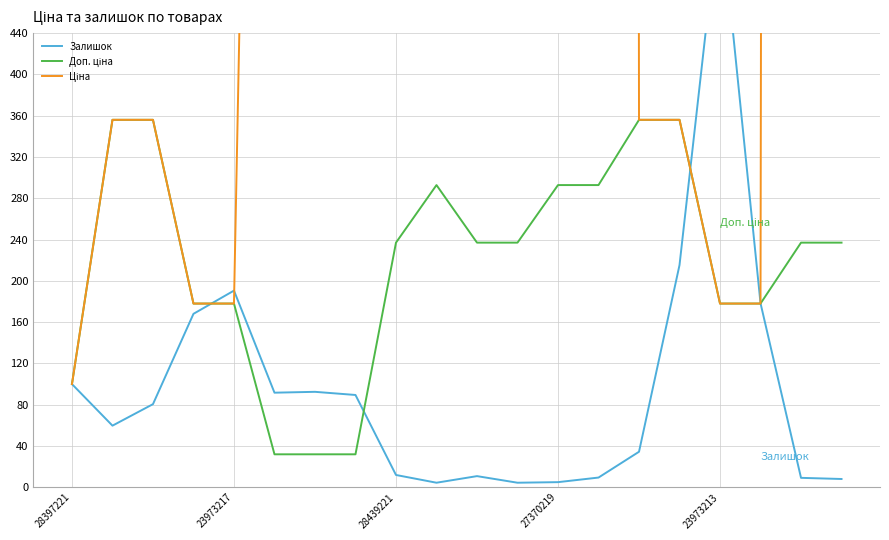

What is the total value across all series at 28439221?

23951.1